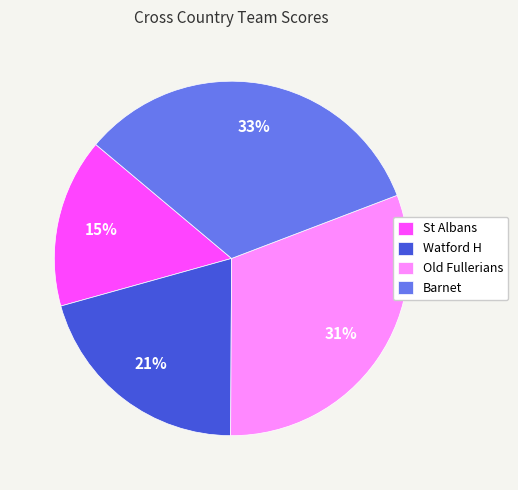

Does any single category account for the majority?

No